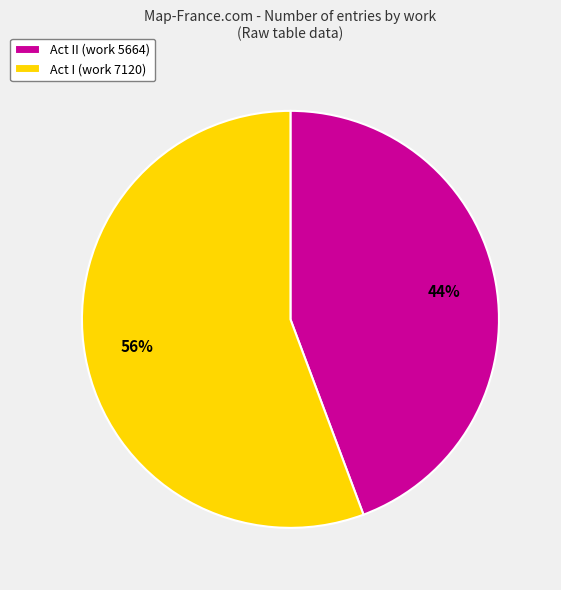

Is there any slice that represents more than half of the pie?

Yes